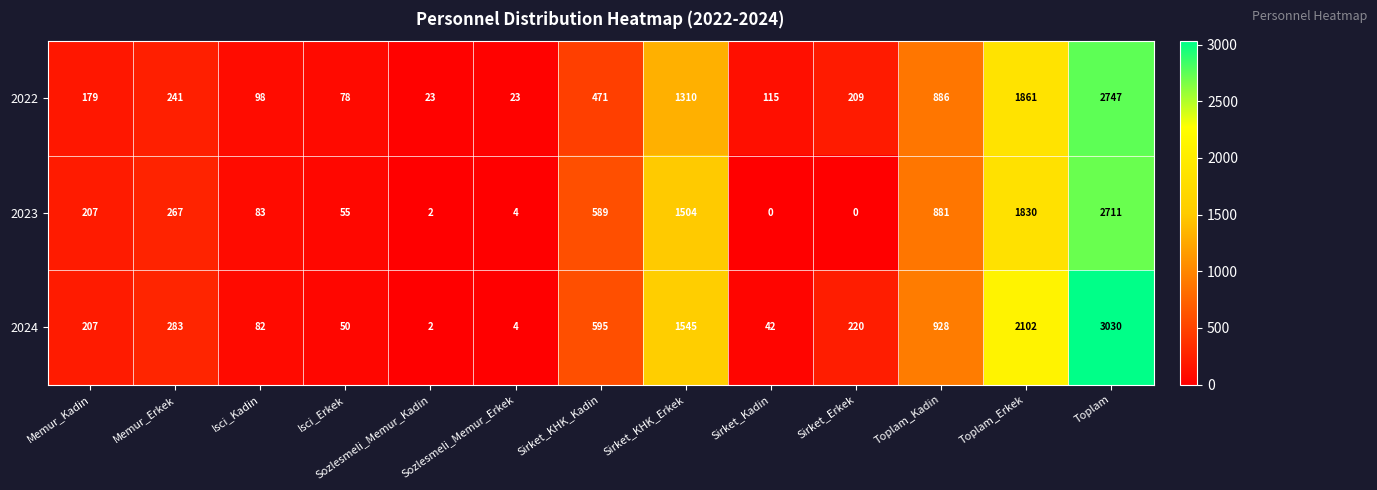

Rank the series by their maximum value, from lowest to highest.

2023, 2022, 2024